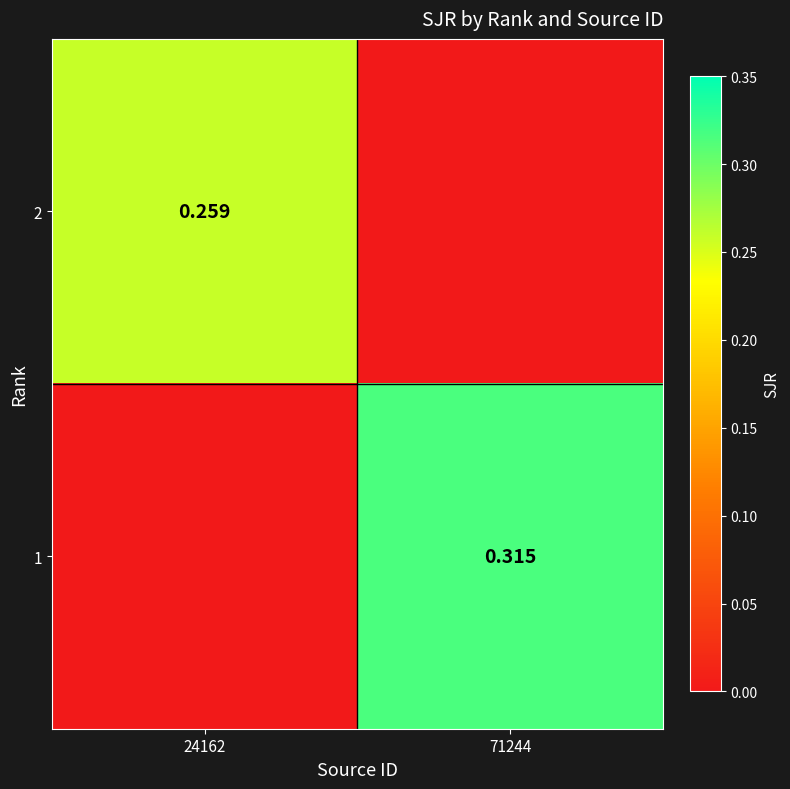

At how many categories does at least one series exceed 0?

2